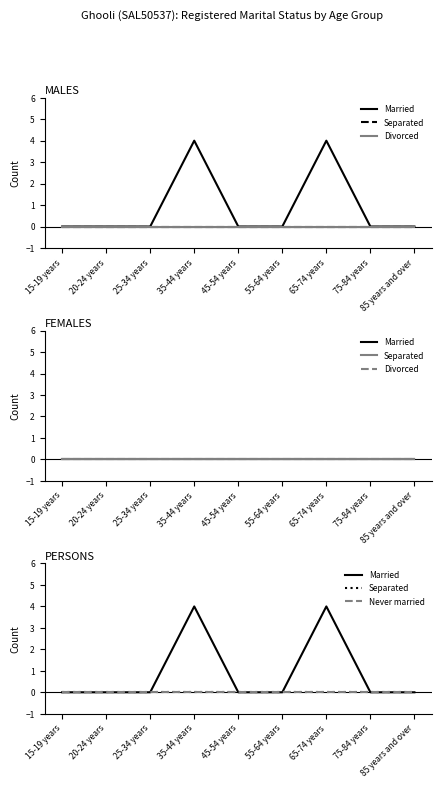

What are all the series names shown in the legend?

Married, Separated, Divorced, Never married